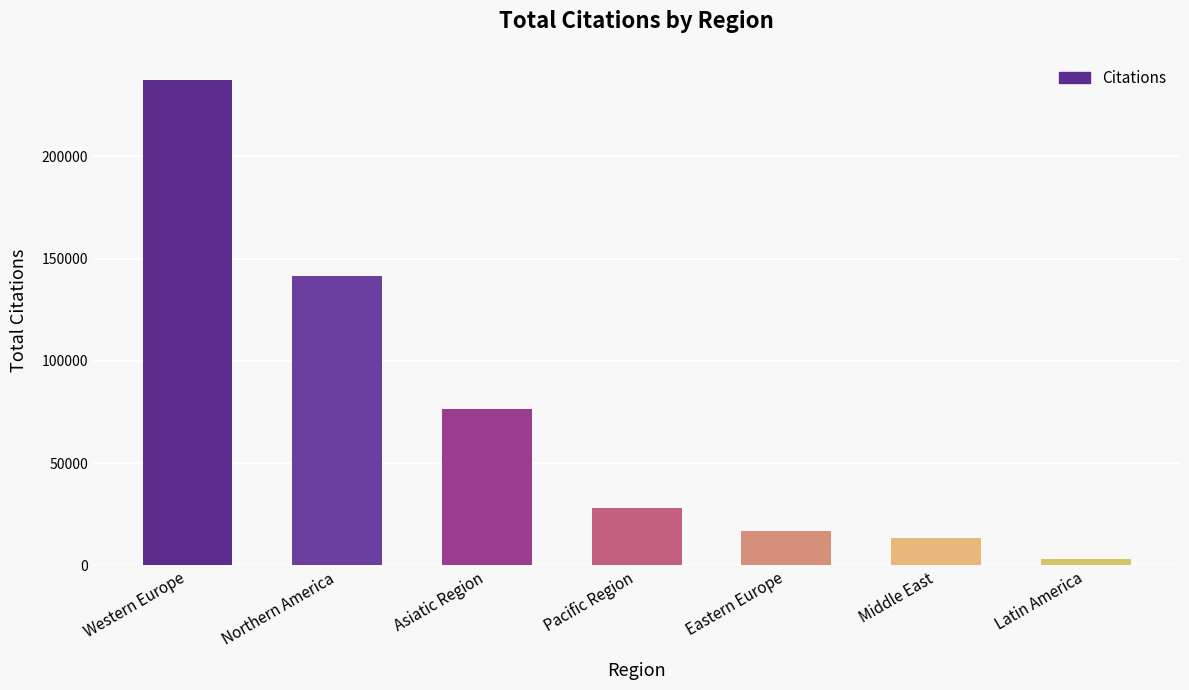

Count the number of categories in the chart.

7